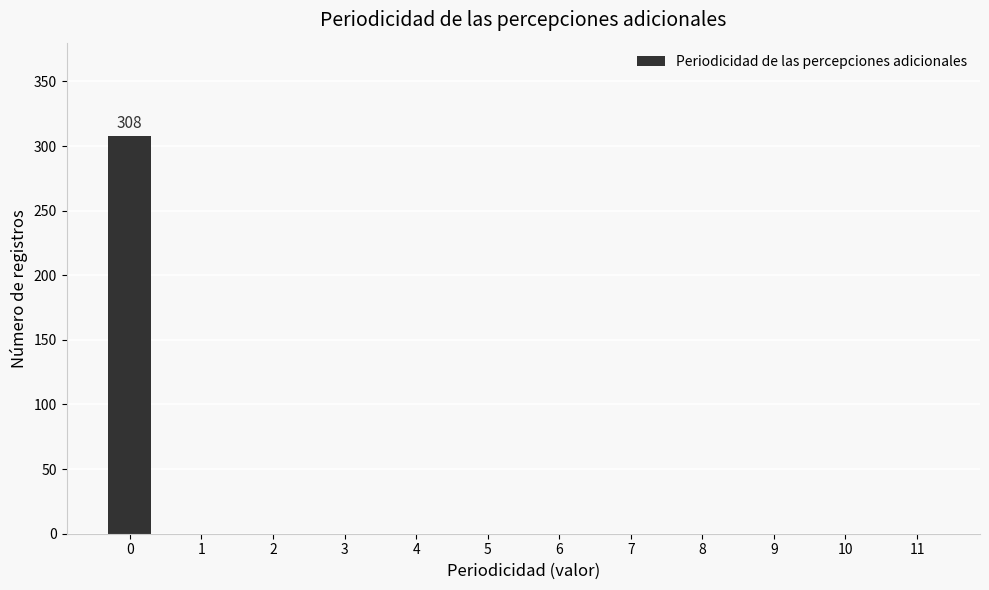

True or false: the data shows -155 at 7.

False